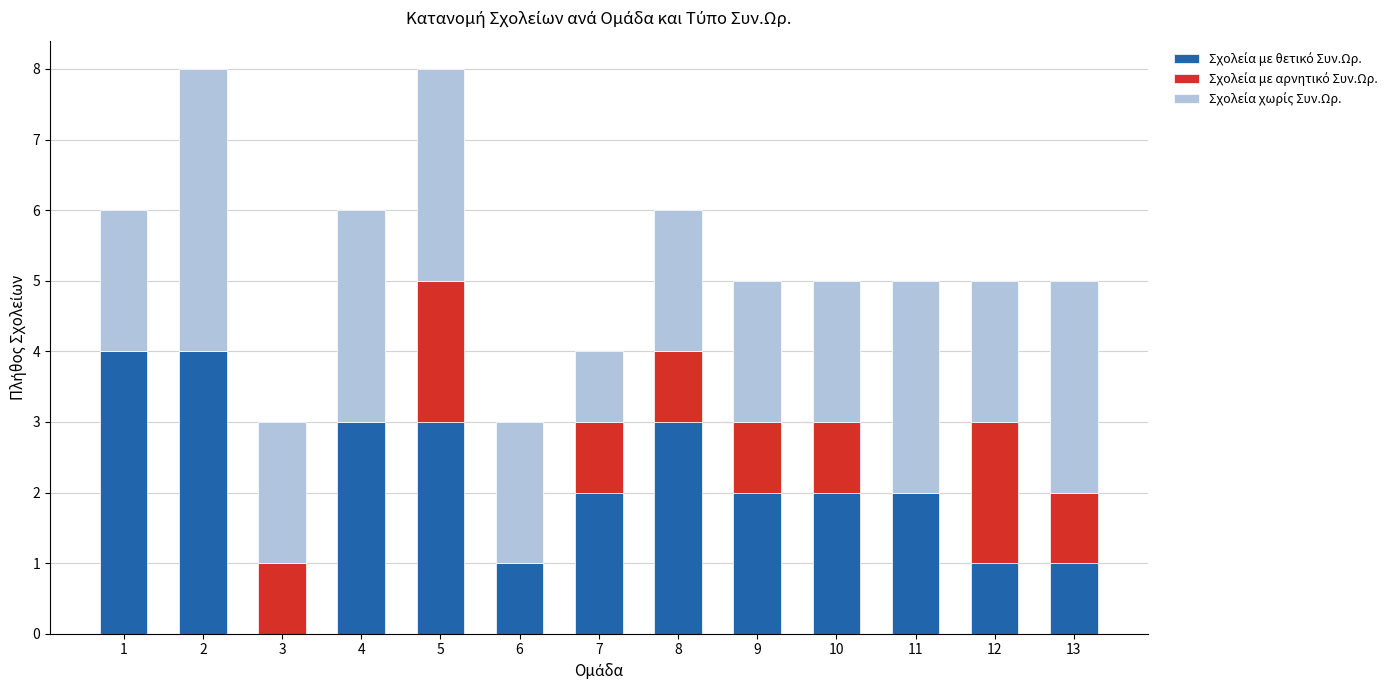

Does the chart contain stacked bars?

Yes